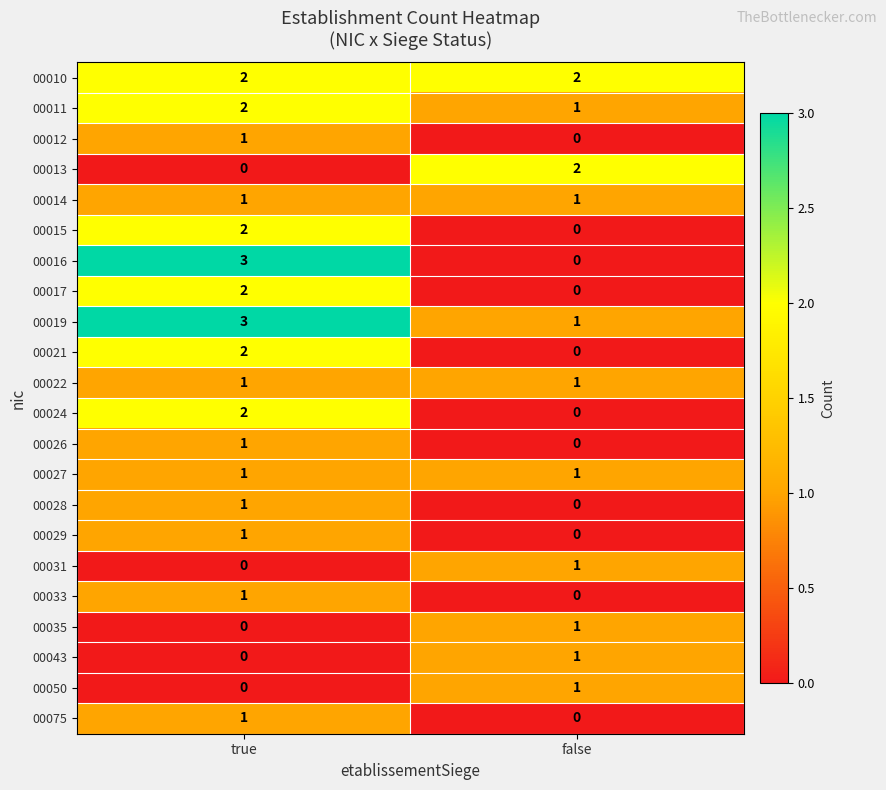

At which category is the sum across all series the highest?

true